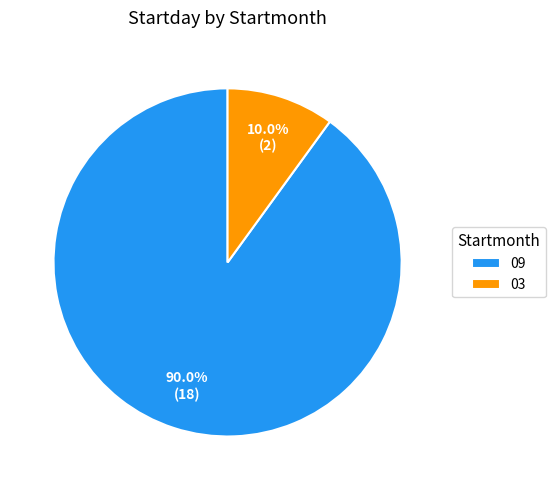

To the nearest percent, what percentage of the pie is 09?

90%